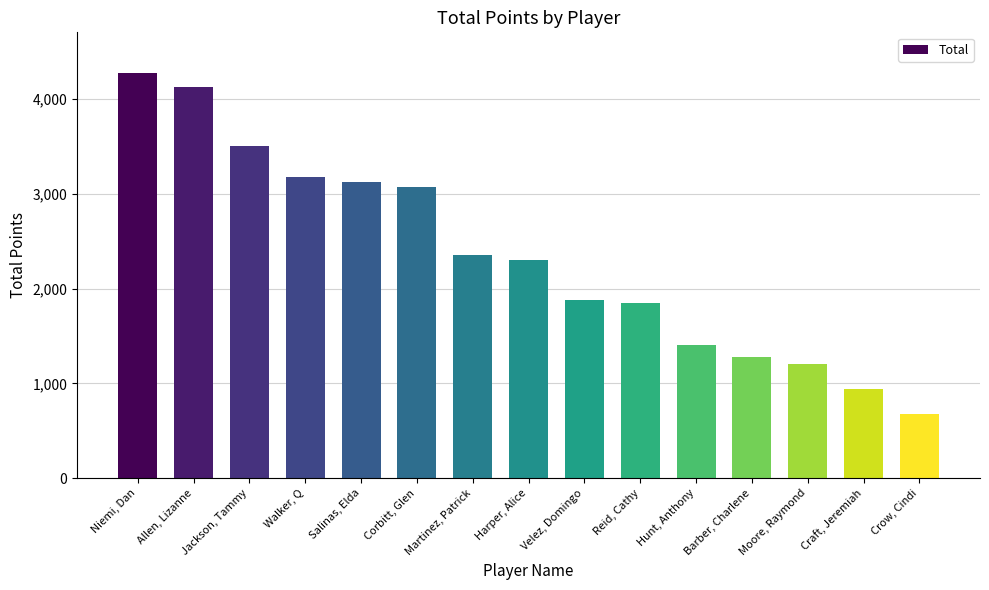

What is the label of the 6th bar from the left?

Corbitt, Glen